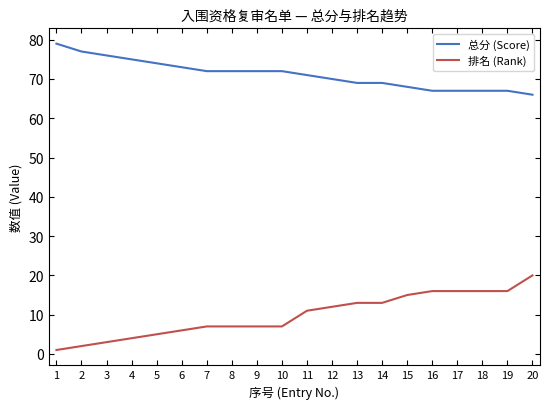

Which series has the largest total across all categories?

总分 (Score)